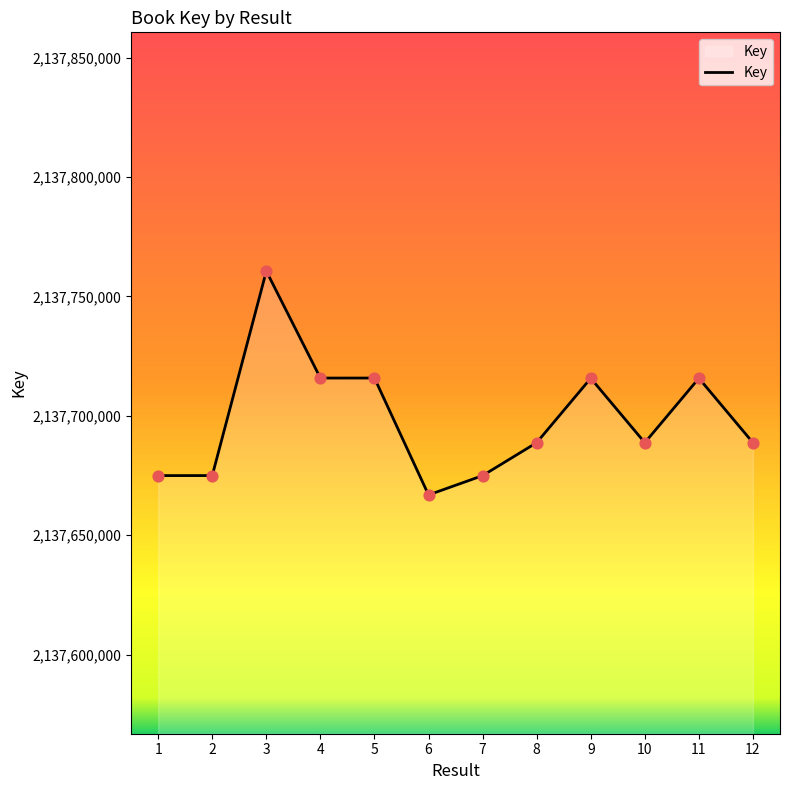

Approximately how many times larger is the value at 9 compared to 8?

1.0